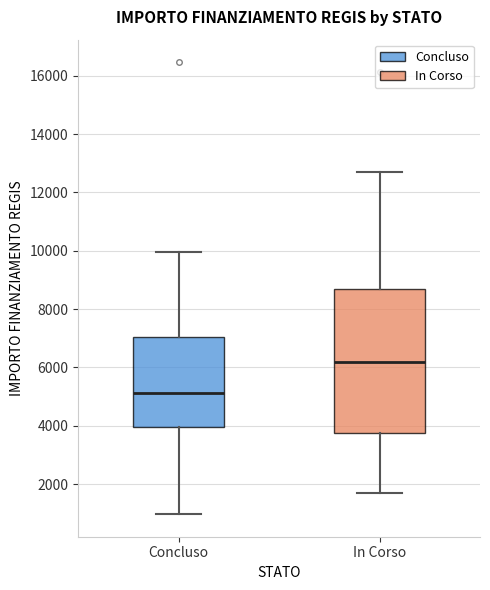

Reading left to right, read every box against the y-axis: the position of its median line, the range the box covers, and the ends of its whiskers. The values are not printed on the chart, so give them approximately, as read against the axis.

Concluso: median 5200, box 4000 to 7000, whiskers 1000 to 10000
In Corso: median 6200, box 3800 to 8800, whiskers 1800 to 12600